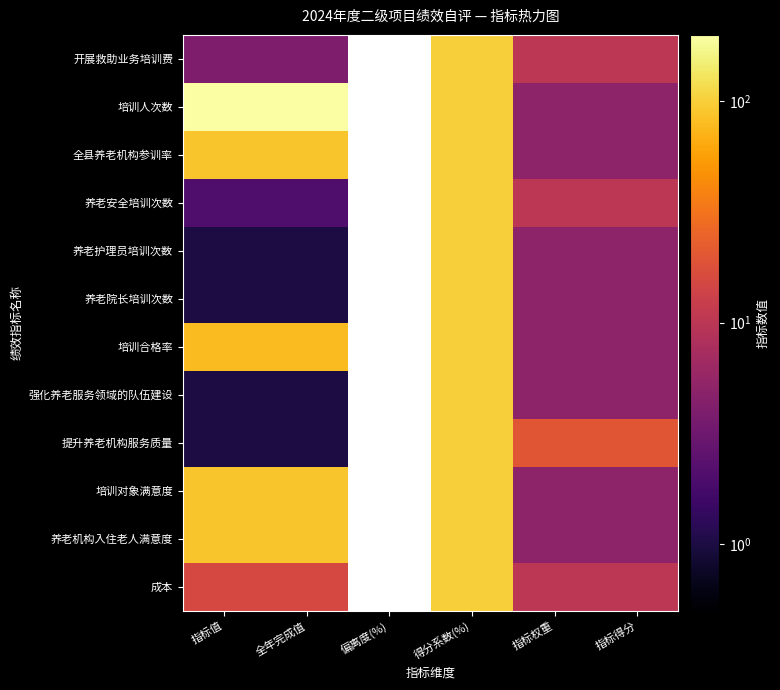

What is the lowest value of the 养老机构入住老人满意度 series?

5.0